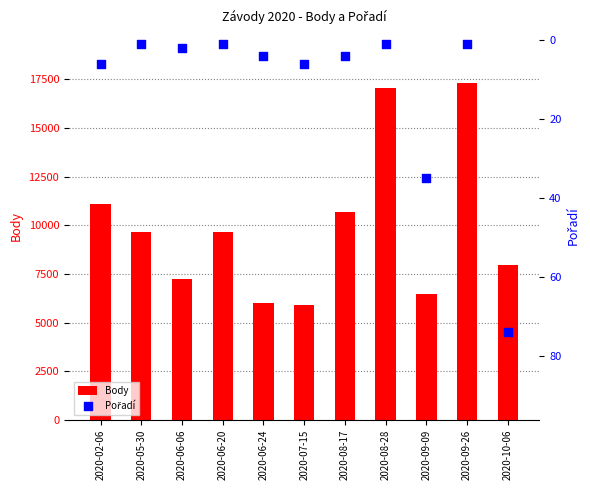

At which category is the sum across all series the highest?

2020-09-26